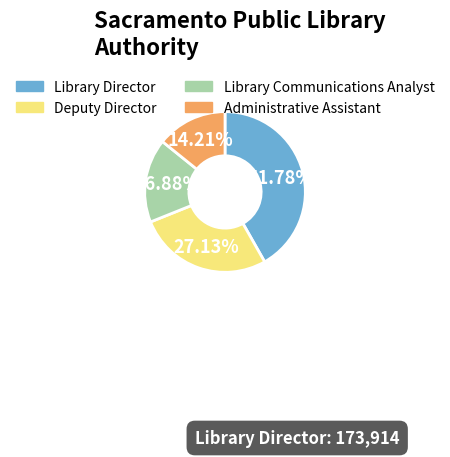

Does any single category account for the majority?

No